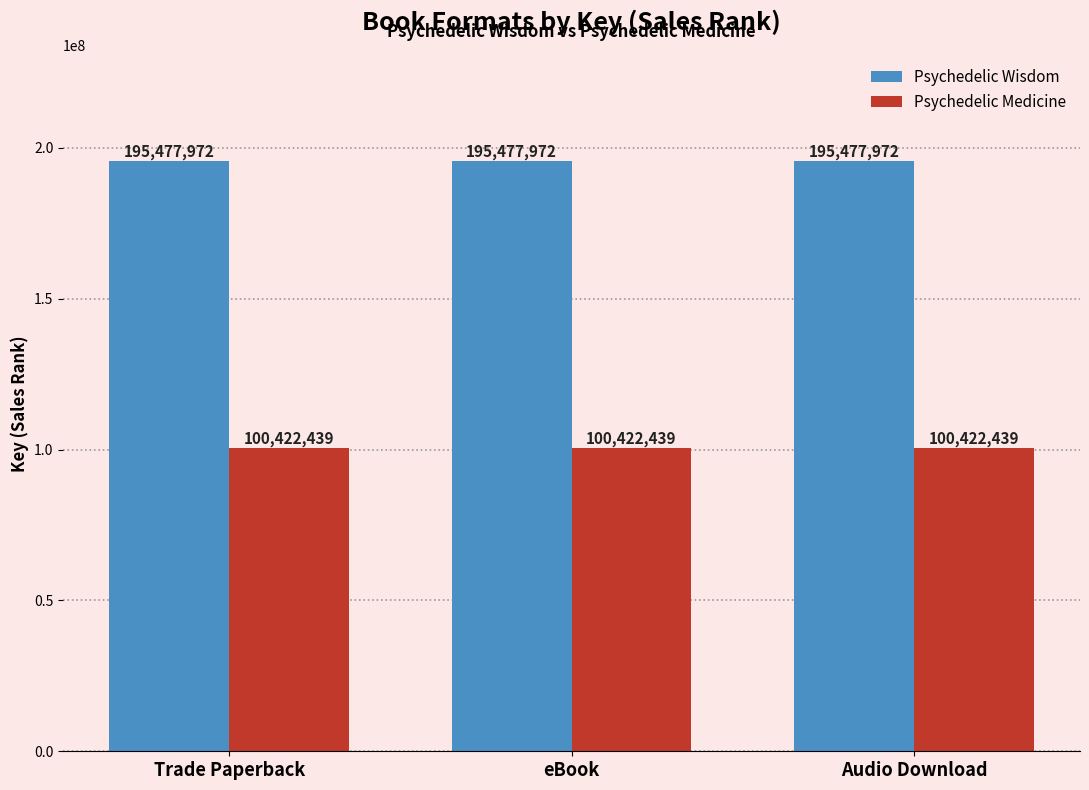

At how many categories does at least one series exceed 119105683?

3